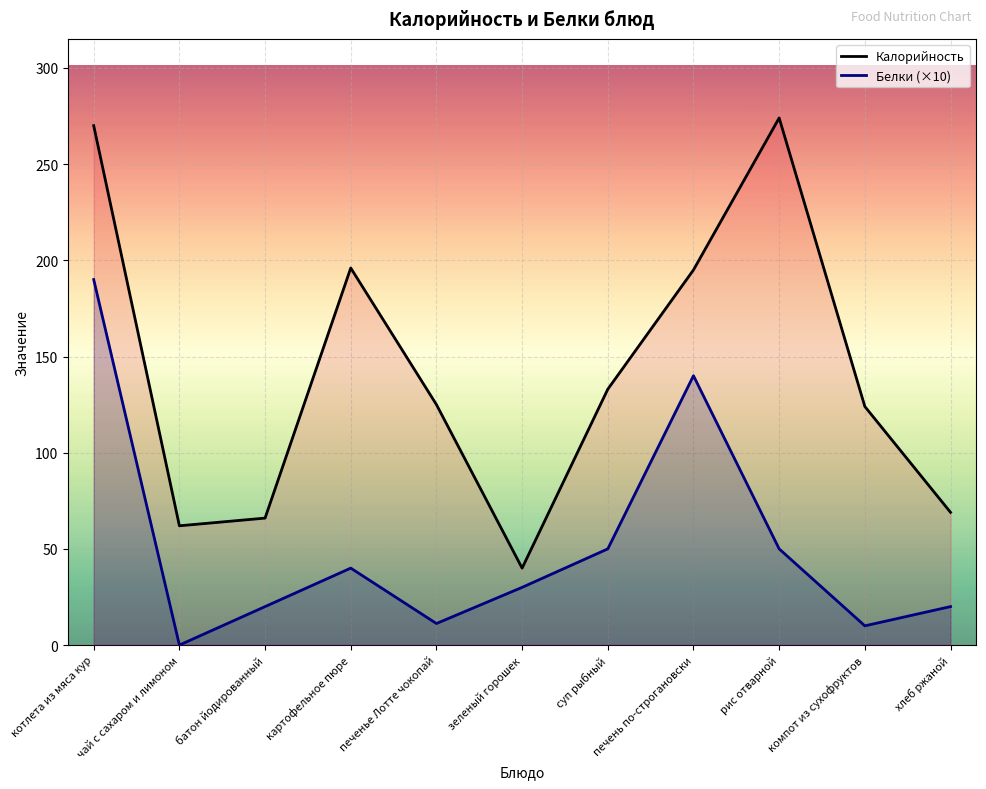

Which series changed the most between батон йодированный and зеленый горошек?

Калорийность